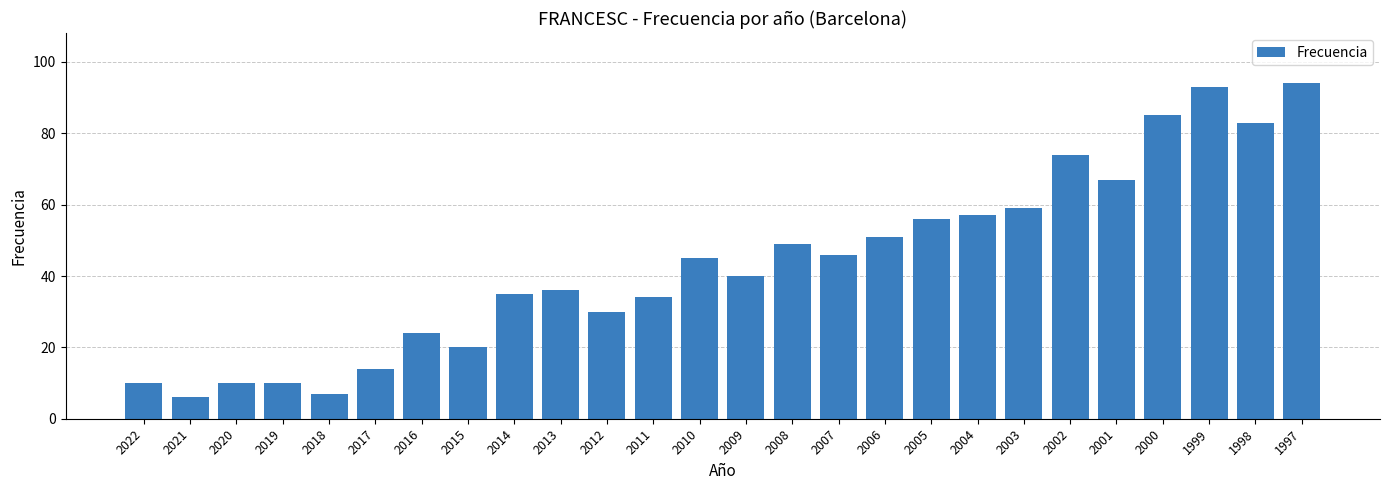

Reading left to right, transcribe all the data shown in this chart.

2022=10	2021=6	2020=10	2019=10	2018=7	2017=14	2016=24	2015=20	2014=35	2013=36	2012=30	2011=34	2010=45	2009=40	2008=49	2007=46	2006=51	2005=56	2004=57	2003=59	2002=74	2001=67	2000=85	1999=93	1998=83	1997=94